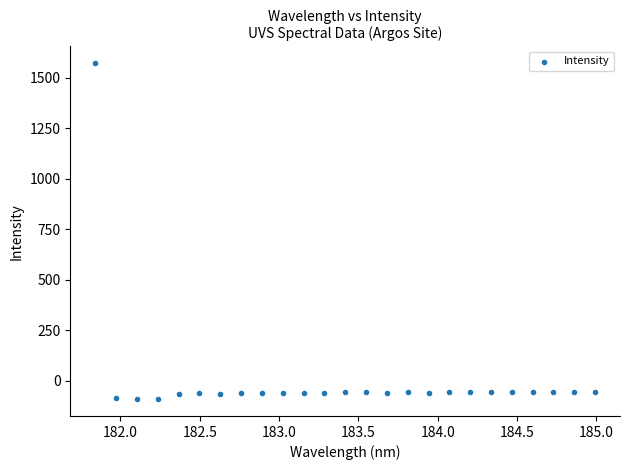

What is the range of X values (max minus min)?

3.1